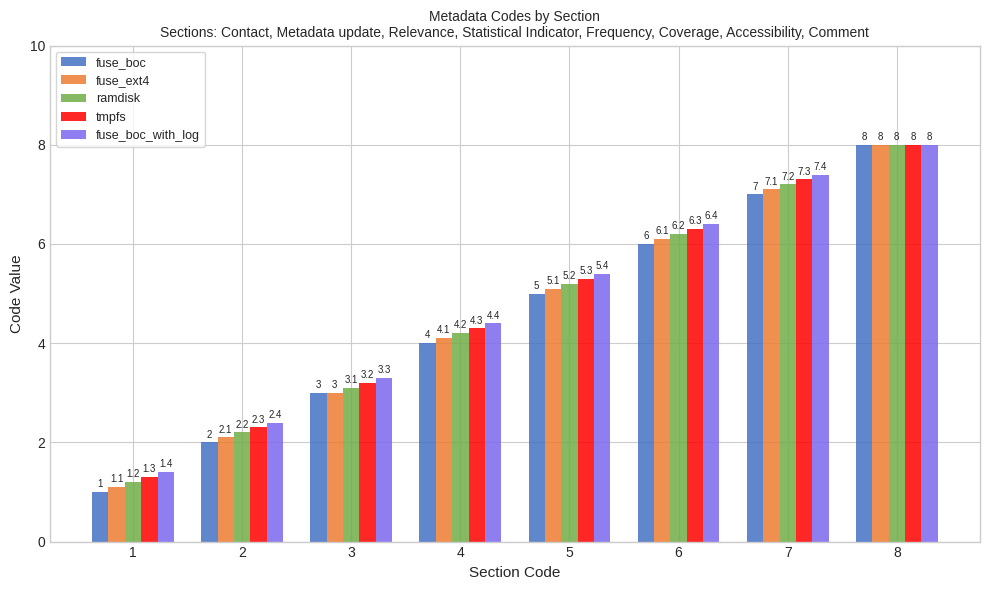

List the labels in order of fuse_ext4 value, smallest first.

1, 2, 3, 4, 5, 6, 7, 8